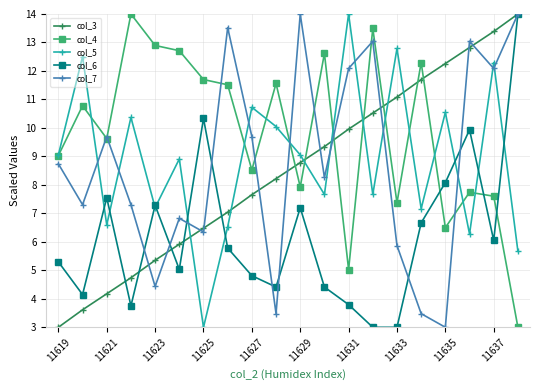

What is the maximum value shown in the chart?

14.0